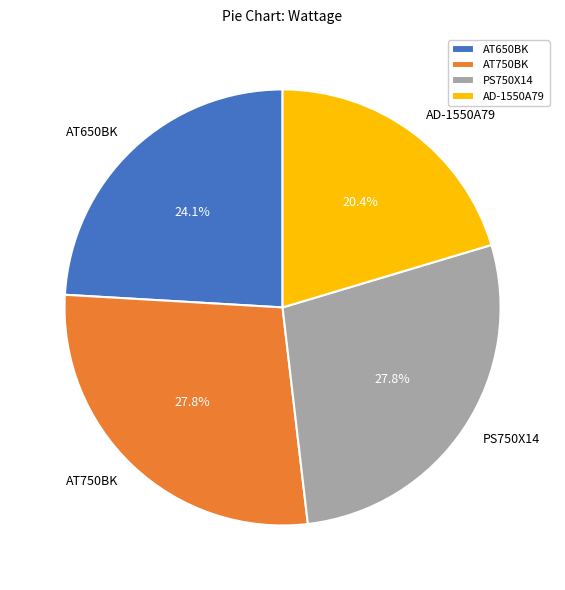

How many slices are in this pie chart?

4